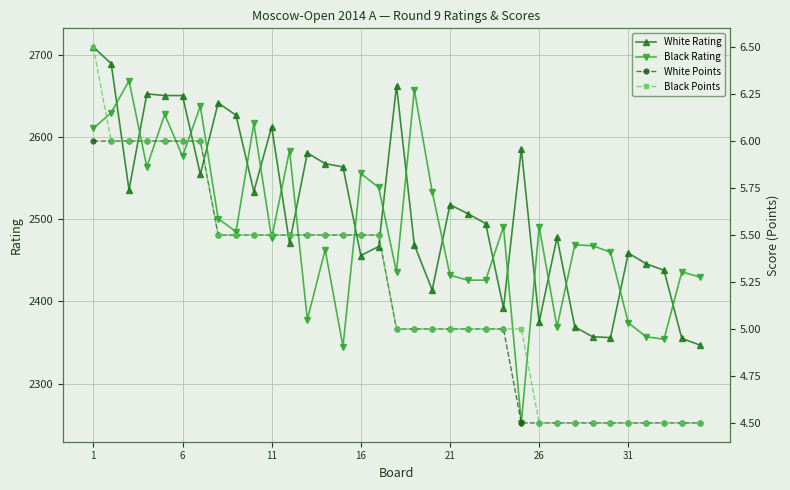

How many values in the White Points series exceed 5?

17